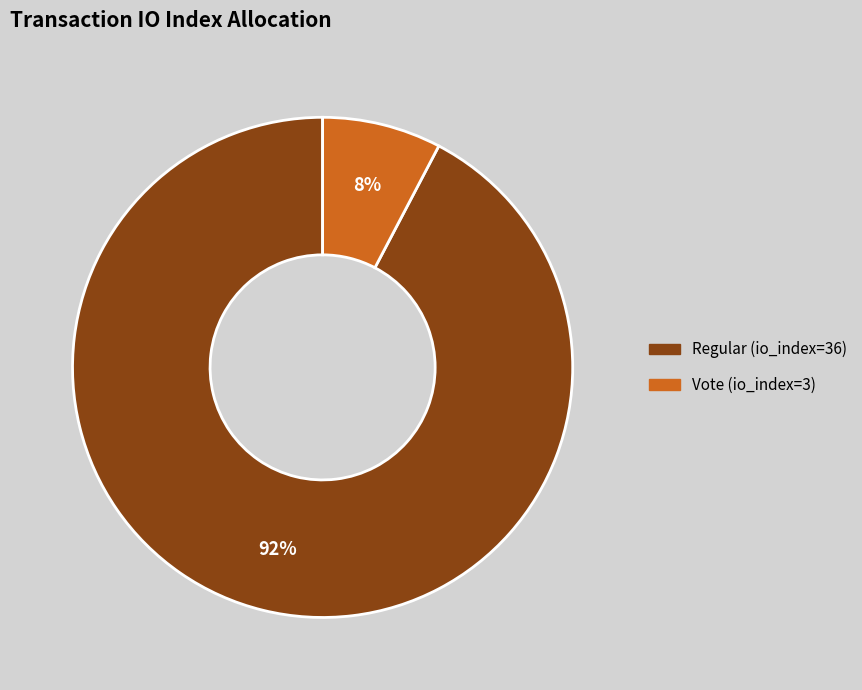

How many segments does this pie chart have?

2